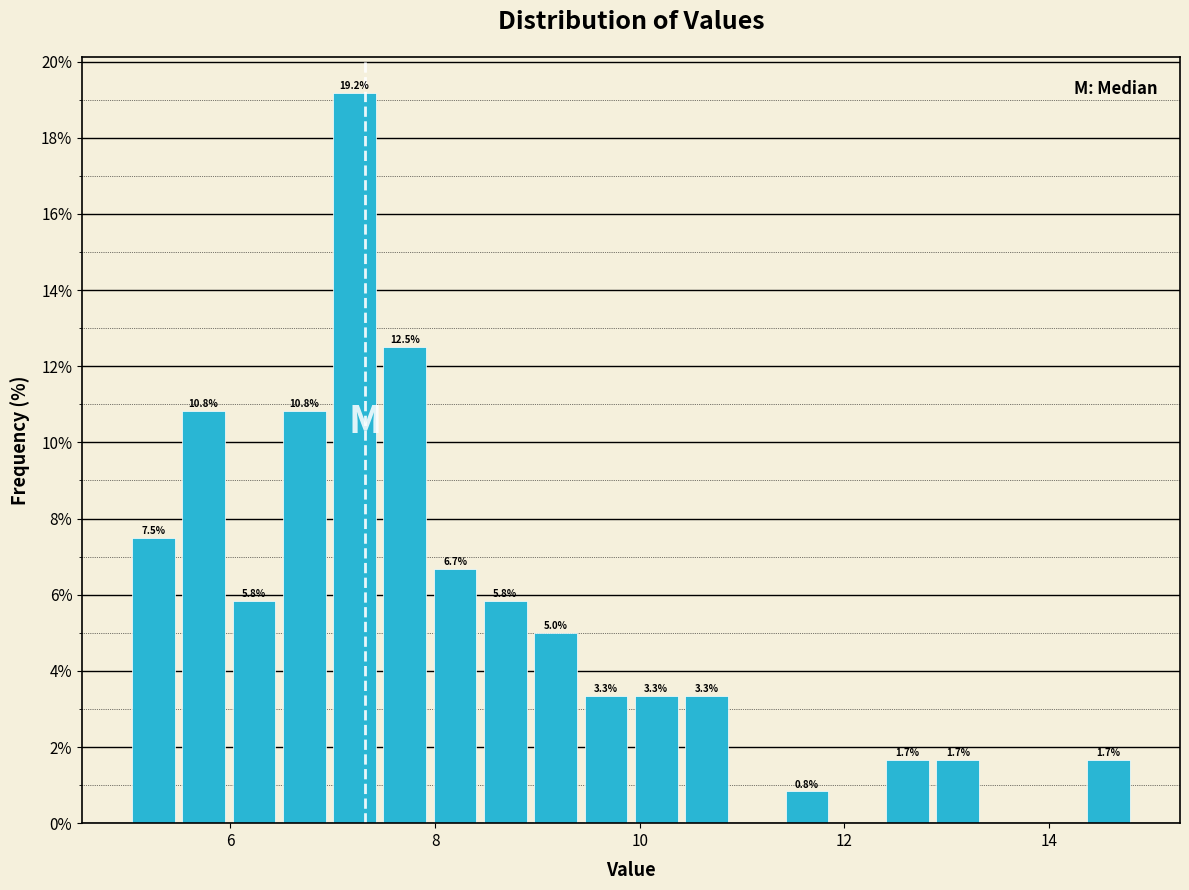

Around what value on the x-axis is the tallest bar? Give the approximate position of its centre, as read against the axis.

7.2